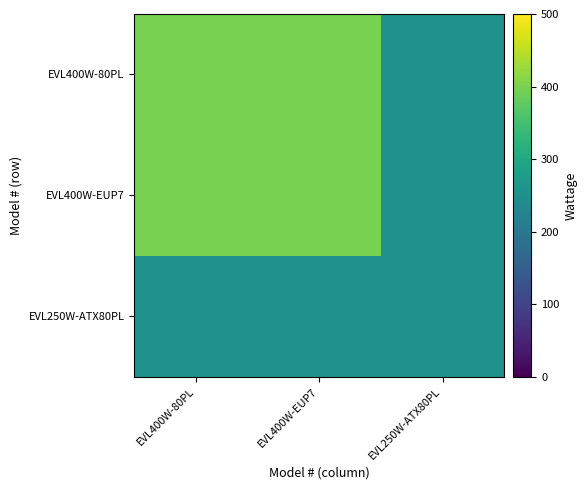

Reading right to left, transcribe all the data shown in this chart.

EVL400W-80PL: EVL250W-ATX80PL=250	EVL400W-EUP7=400	EVL400W-80PL=400
EVL400W-EUP7: EVL250W-ATX80PL=250	EVL400W-EUP7=400	EVL400W-80PL=400
EVL250W-ATX80PL: EVL250W-ATX80PL=250	EVL400W-EUP7=250	EVL400W-80PL=250